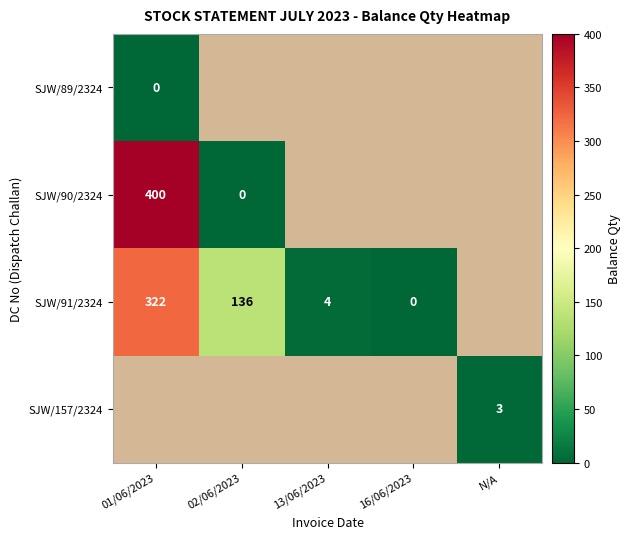

What is the difference between the SJW/91/2324 values at 01/06/2023 and 16/06/2023?

322